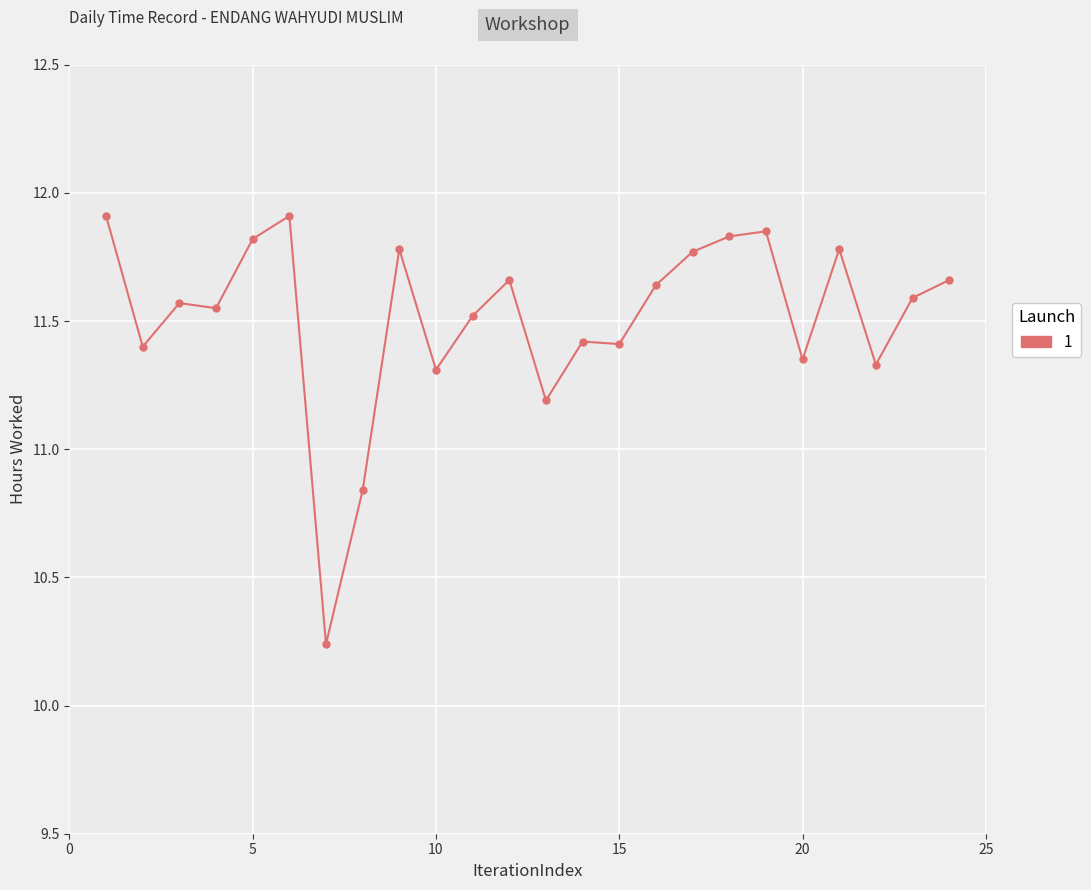

What is the difference between the maximum and minimum values?

1.7